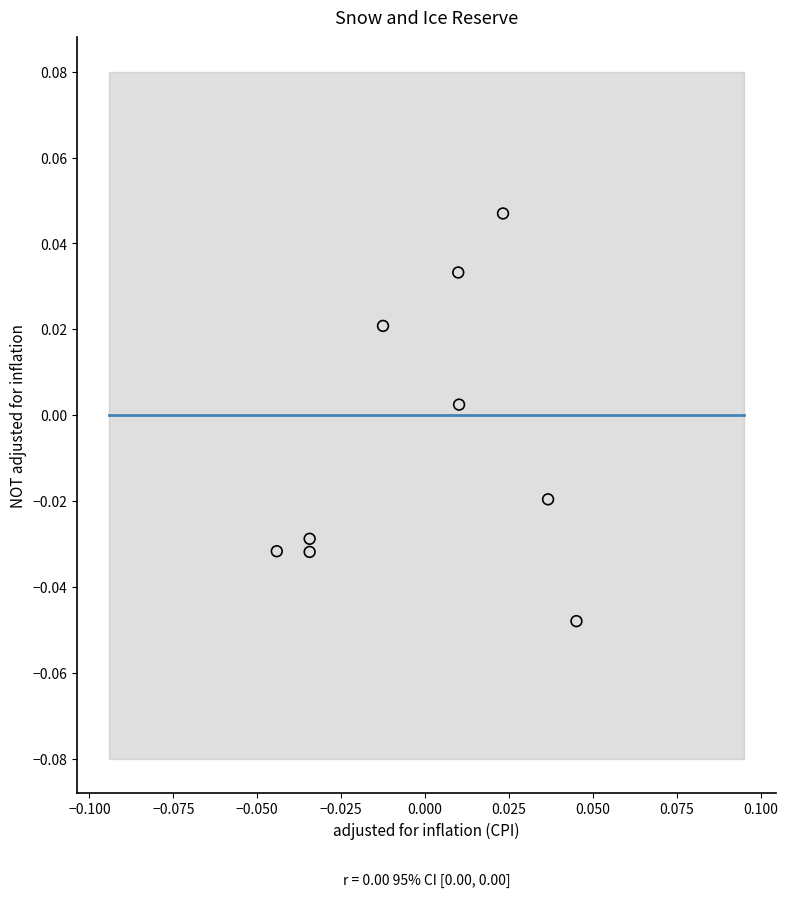

How many points are shown in the scatter plot?

9